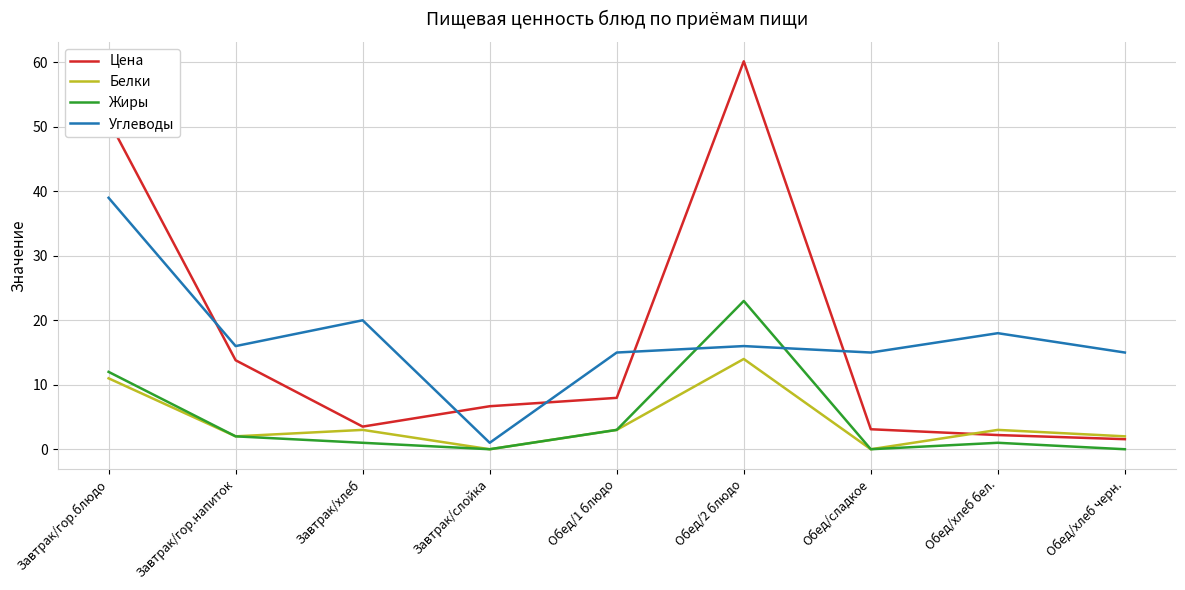

What is the spread (max minus min) of values at Обед/хлеб бел.?

17.0